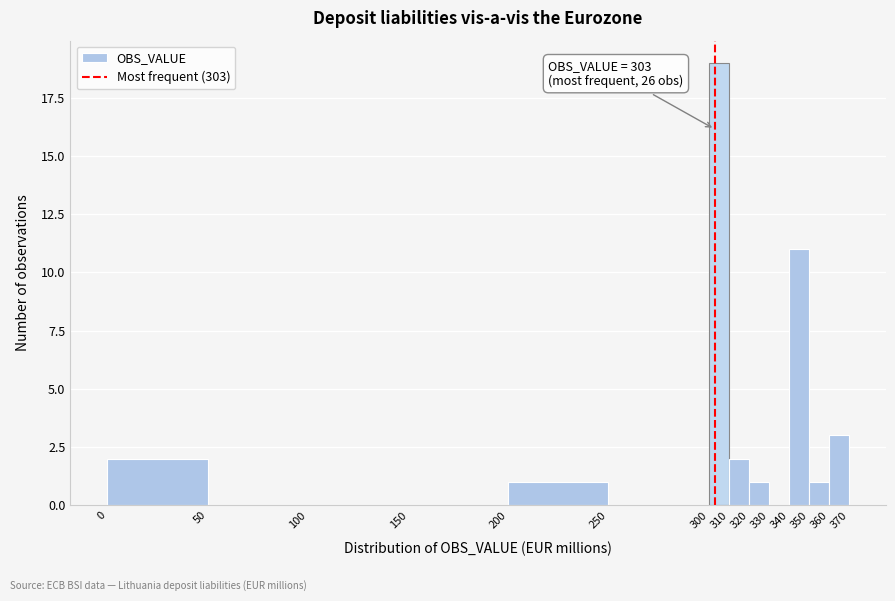

Over which range of the x-axis is the bar tallest?

300 to 310